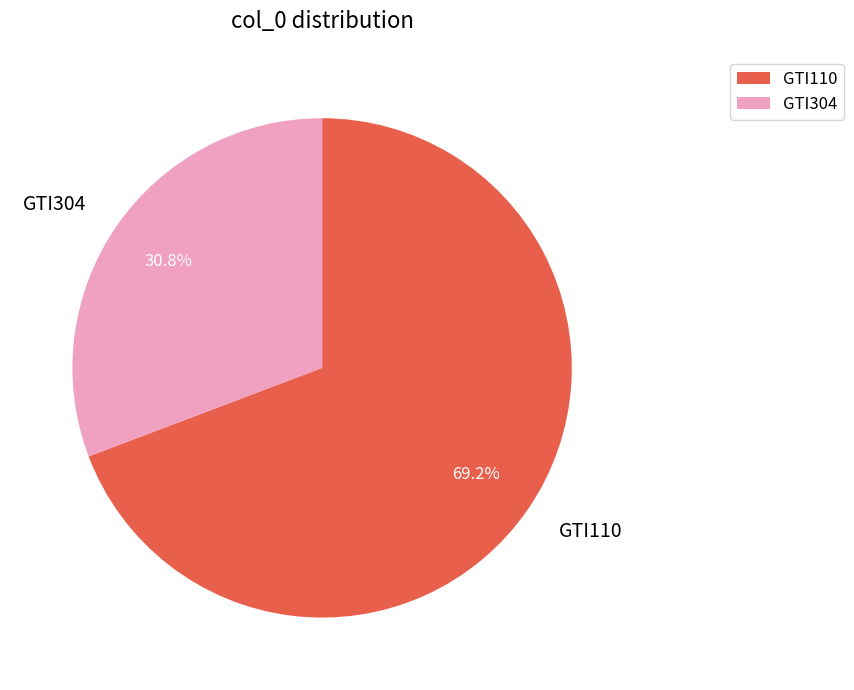

True or false: GTI110 accounts for 69% of the total.

True